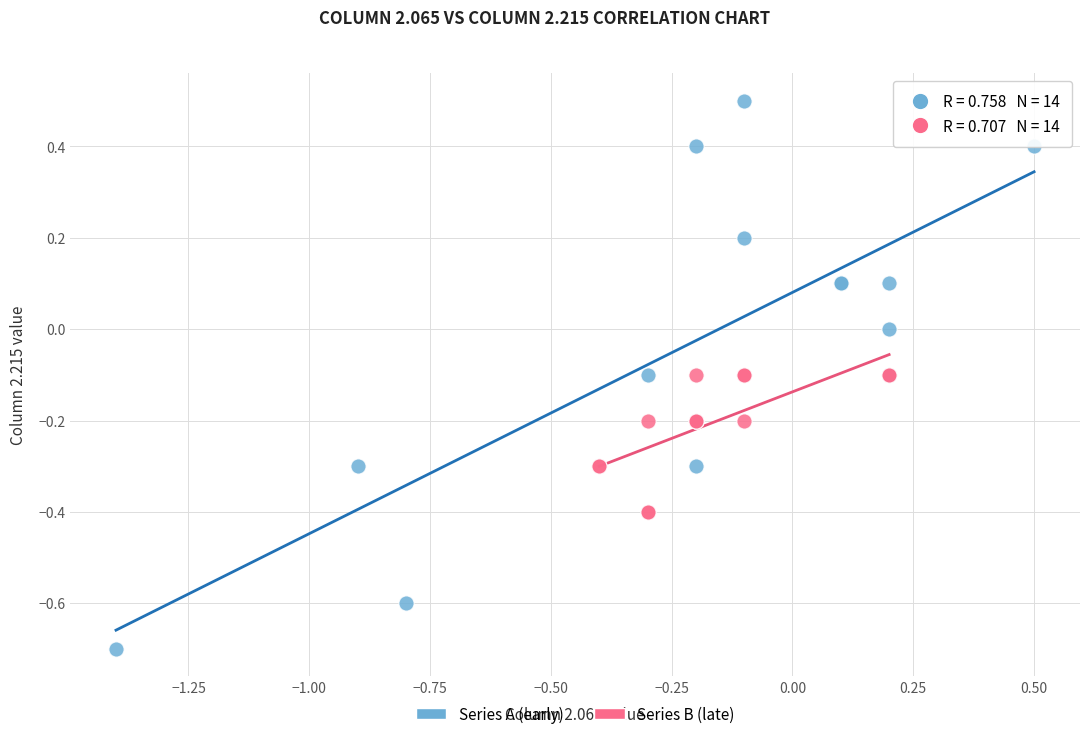

Which series has the largest Y range (max minus min)?

Series A (early)